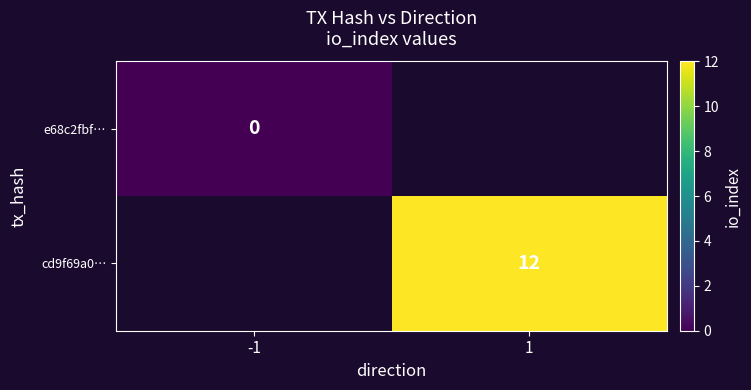

At how many categories does at least one series exceed 5?

1